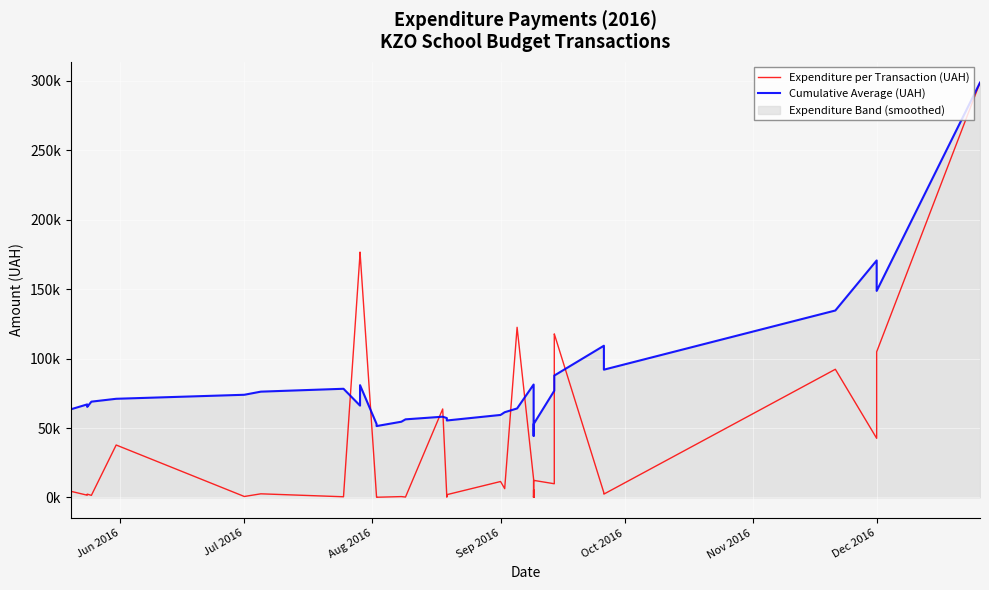

Which series has the largest total across all categories?

Cumulative Average (UAH)